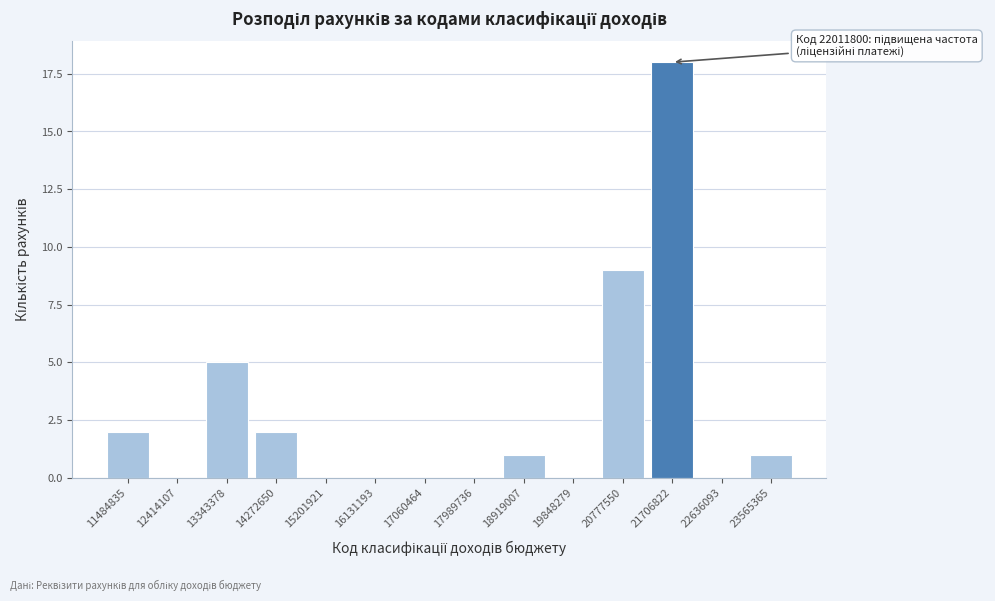

Reading left to right, transcribe all the data shown in this chart.

11484835=2	12414107=0	13343378=5	14272650=2	15201921=0	16131193=0	17060464=0	17989736=0	18919007=1	19848279=0	20777550=9	21706822=18	22636093=0	23565365=1